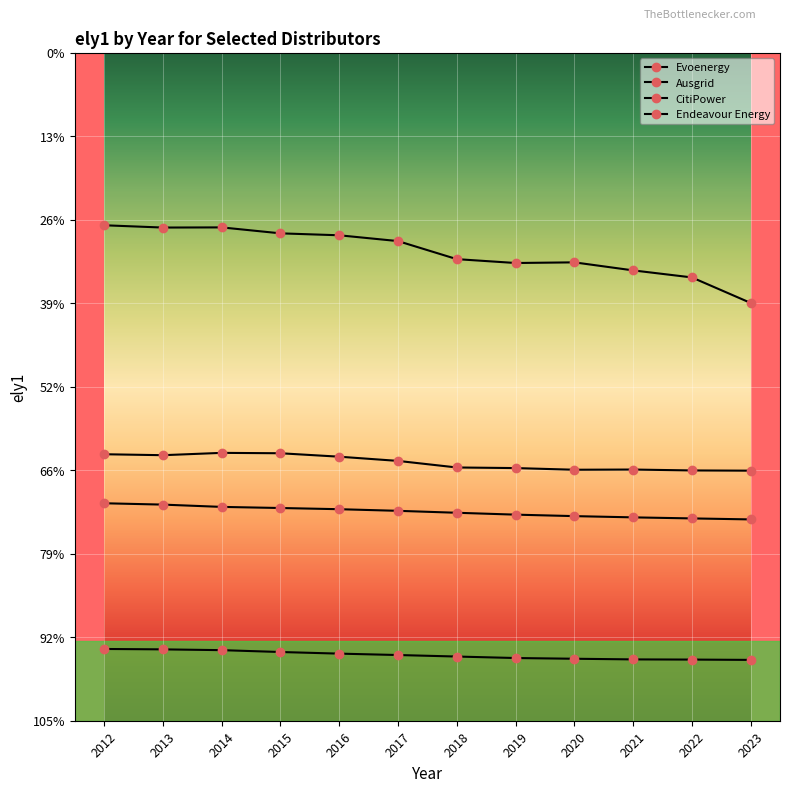

Is the value of CitiPower at 2012 greater than the value of Ausgrid at 2017?

Yes